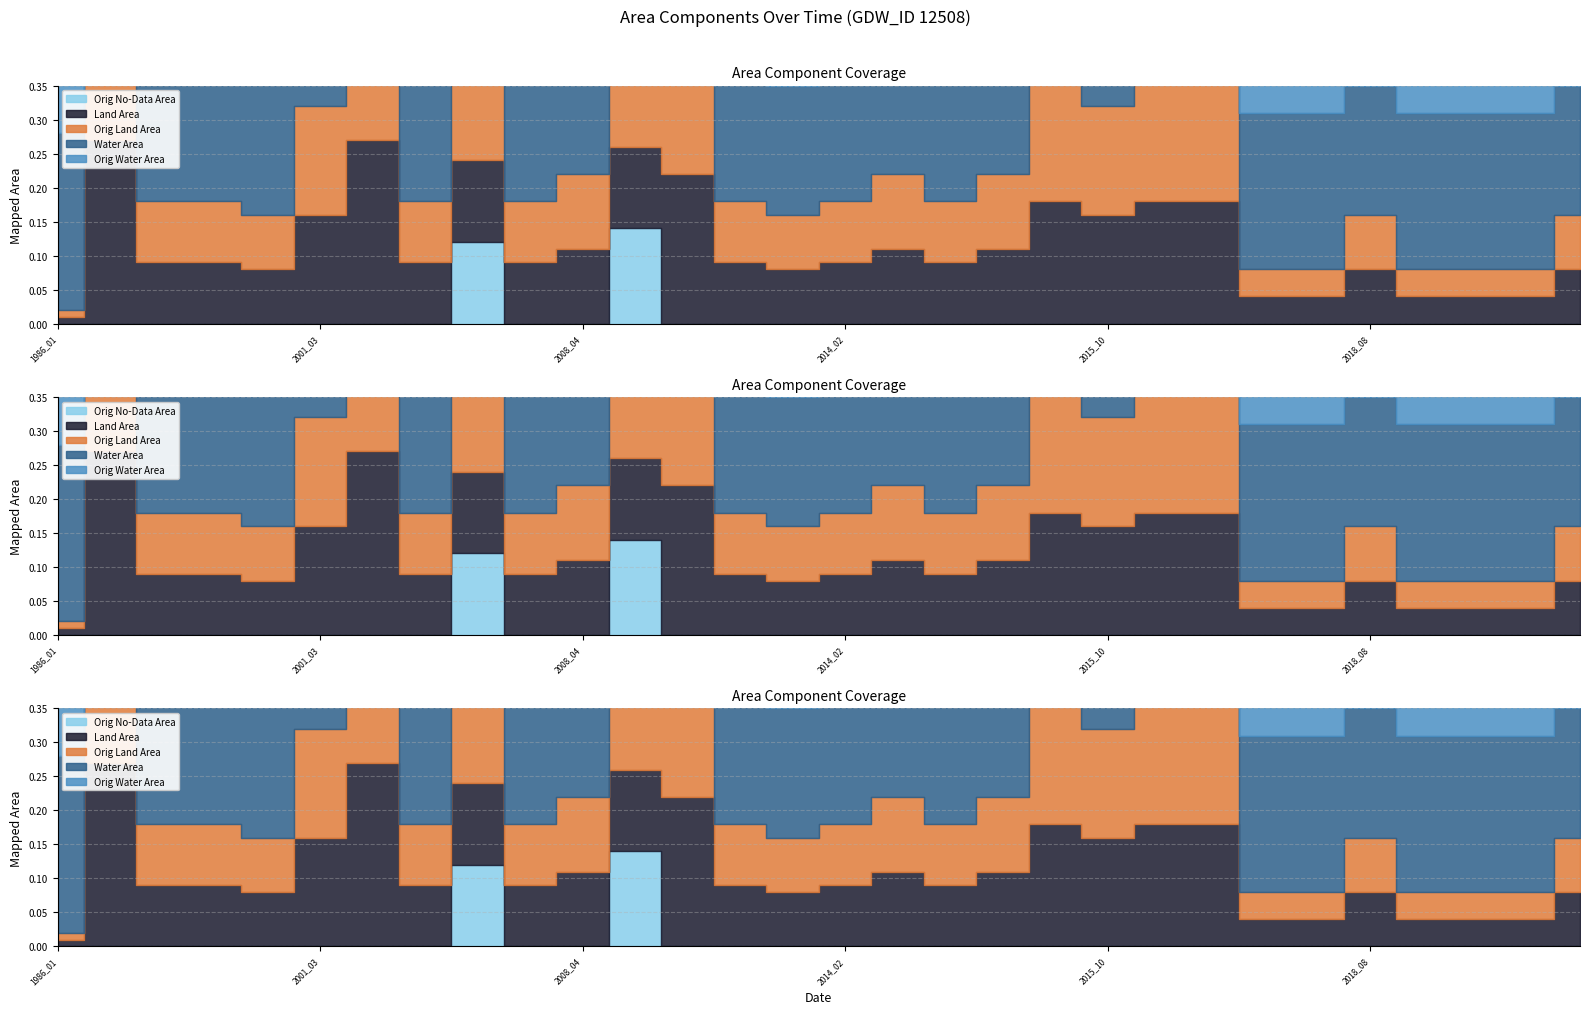

Is it true that origWaterArea equals 0.2 at 2014_04?

True